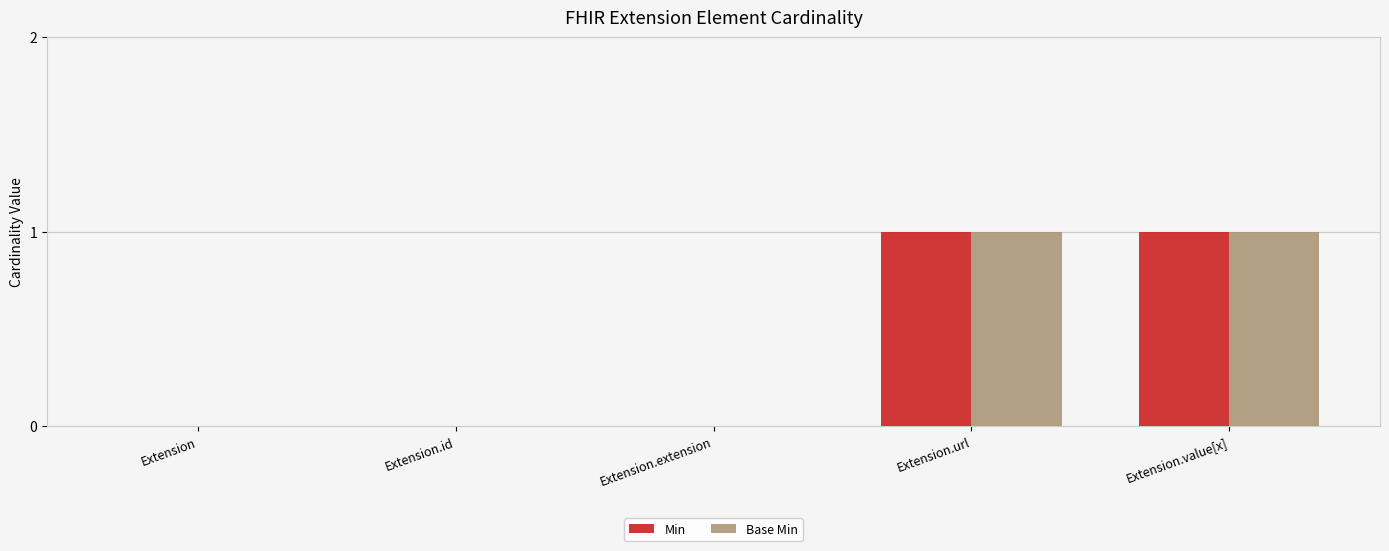

How many distinct data groups are displayed?

2